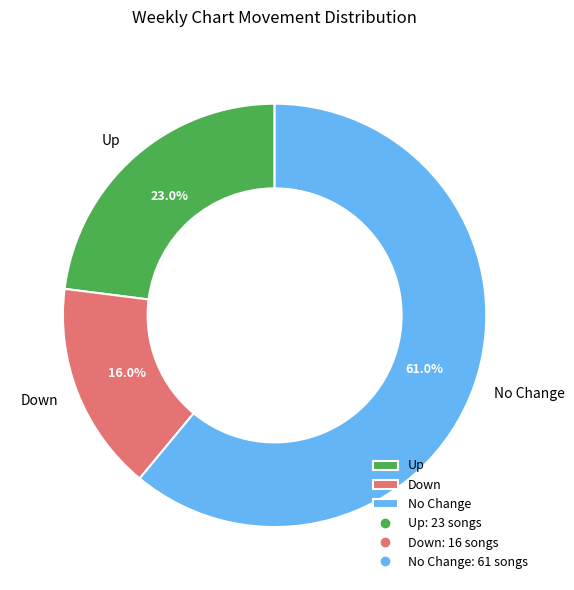

Rank the categories by value from lowest to highest.

Down, Up, No Change